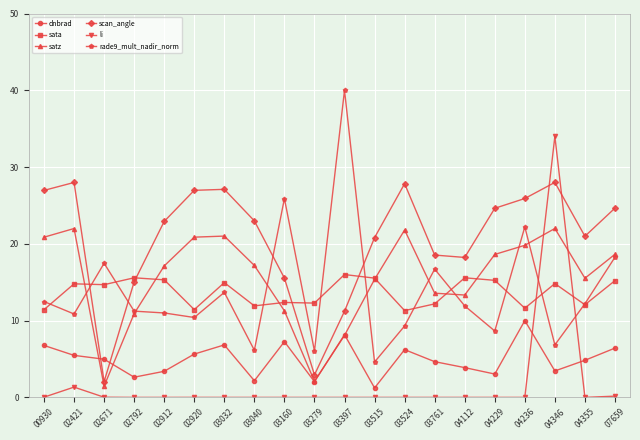

Is the value of rade9_mult_nadir_norm at 00930 greater than the value of dnbrad at 02421?

Yes